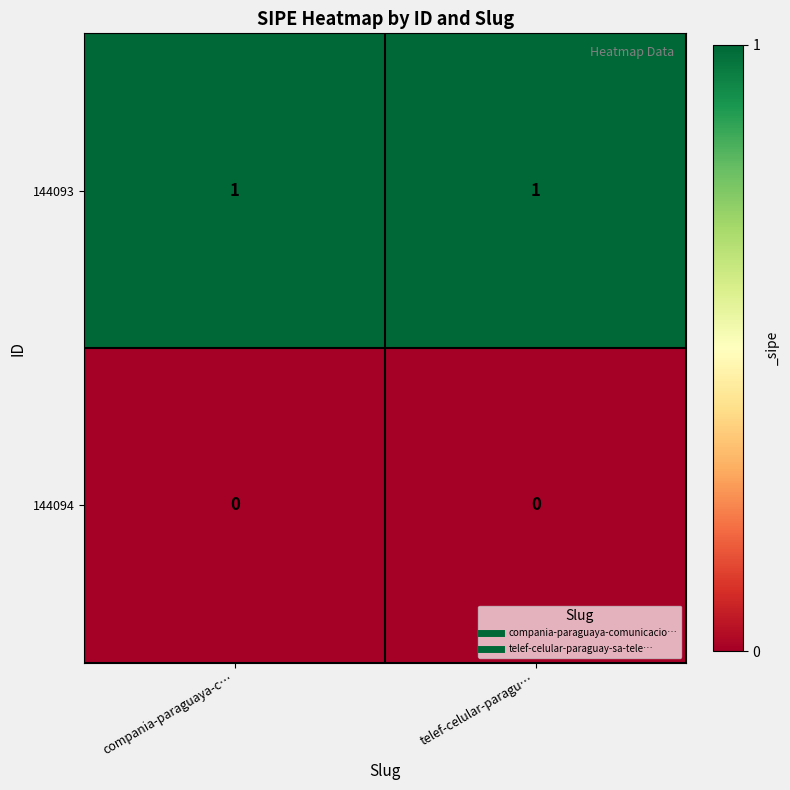

Is it true that 144093 equals 2 at compania-paraguaya-c…?

False